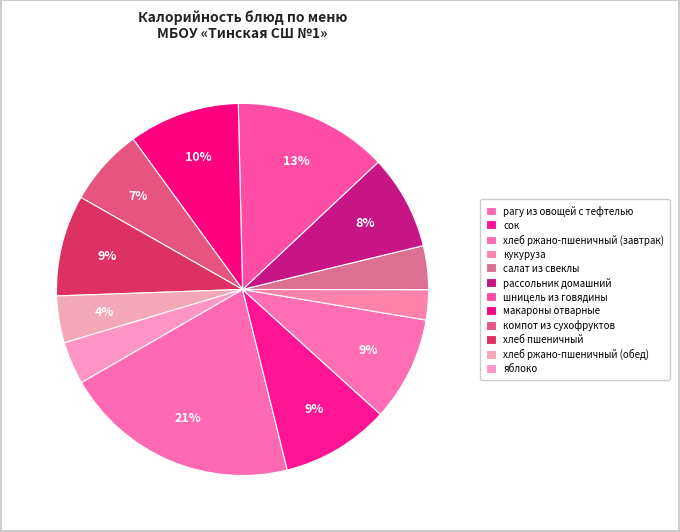

To the nearest percent, what portion does яблоко represent?

4%